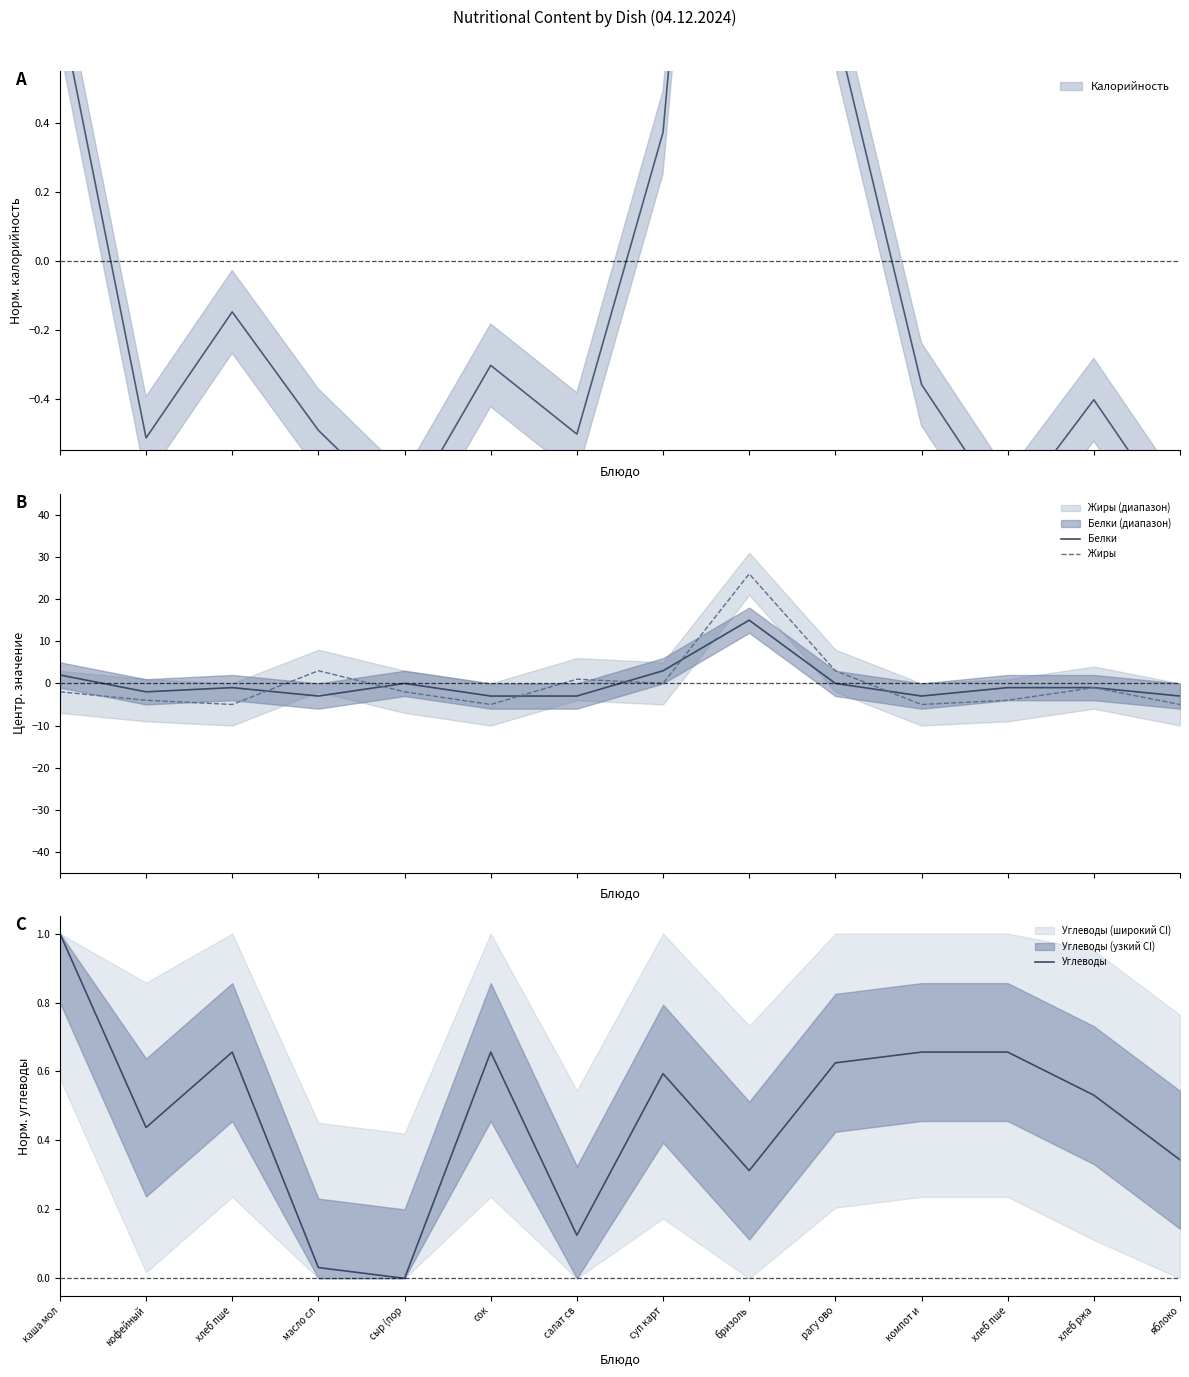

What is the total value across all series at хлеб пше?

-5.3